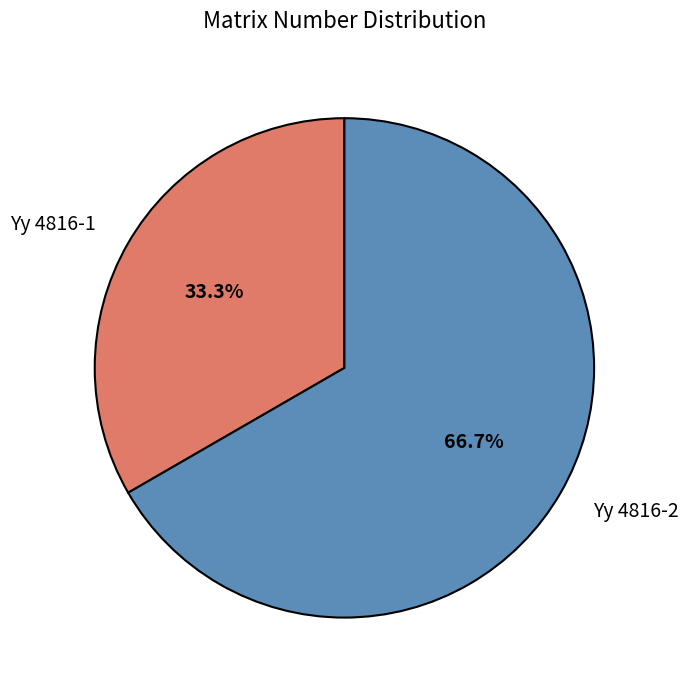

Rank the categories by value from highest to lowest.

Yy 4816-2, Yy 4816-1